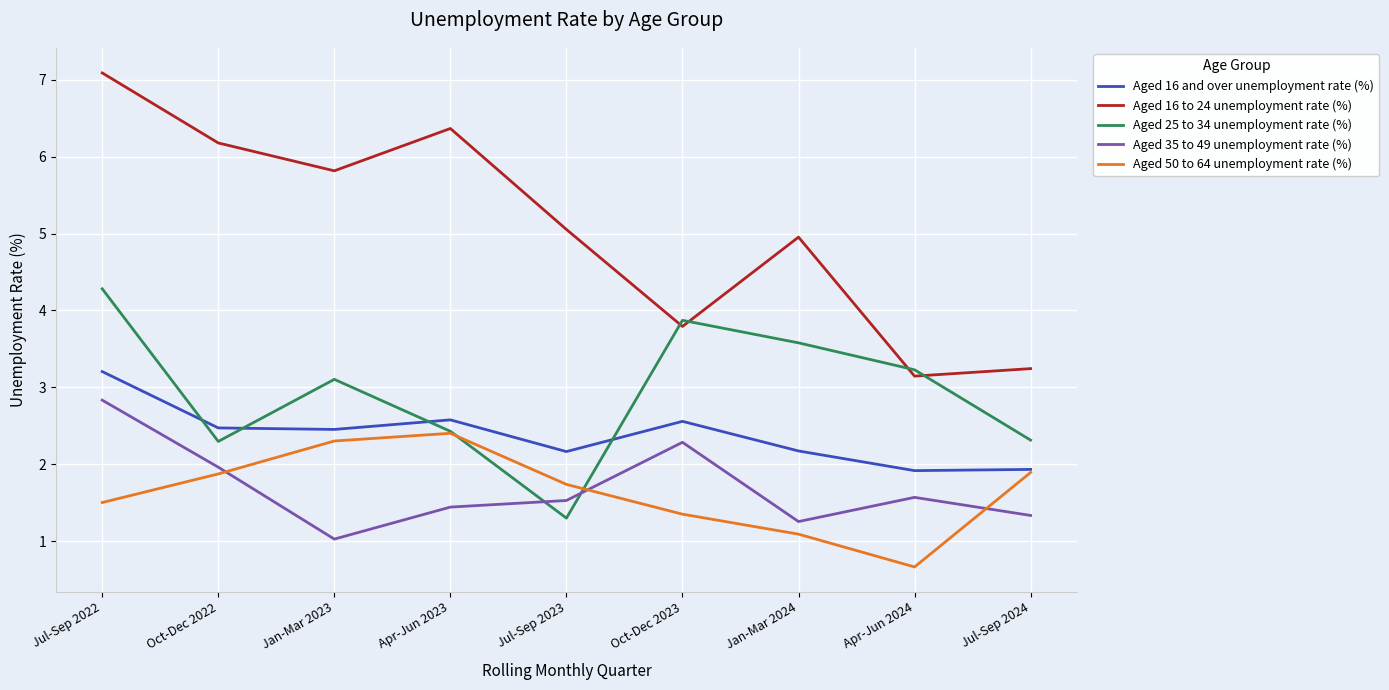

What is the sum of all Aged 16 to 24 unemployment rate (%) values?

45.6